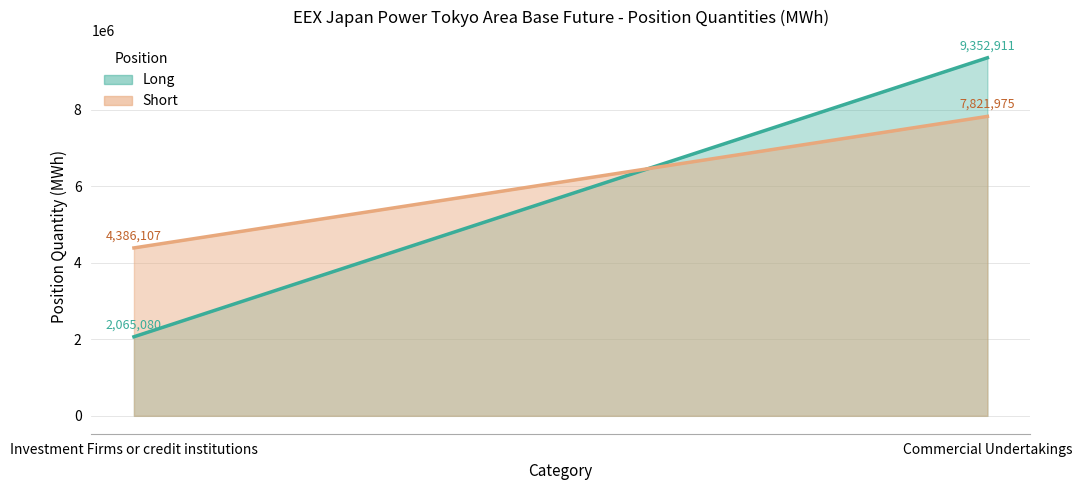

What is the greatest value displayed?

9352910.6